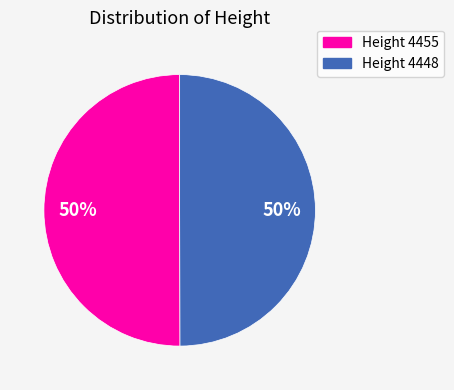

To the nearest percent, what is the average slice percentage?

50%